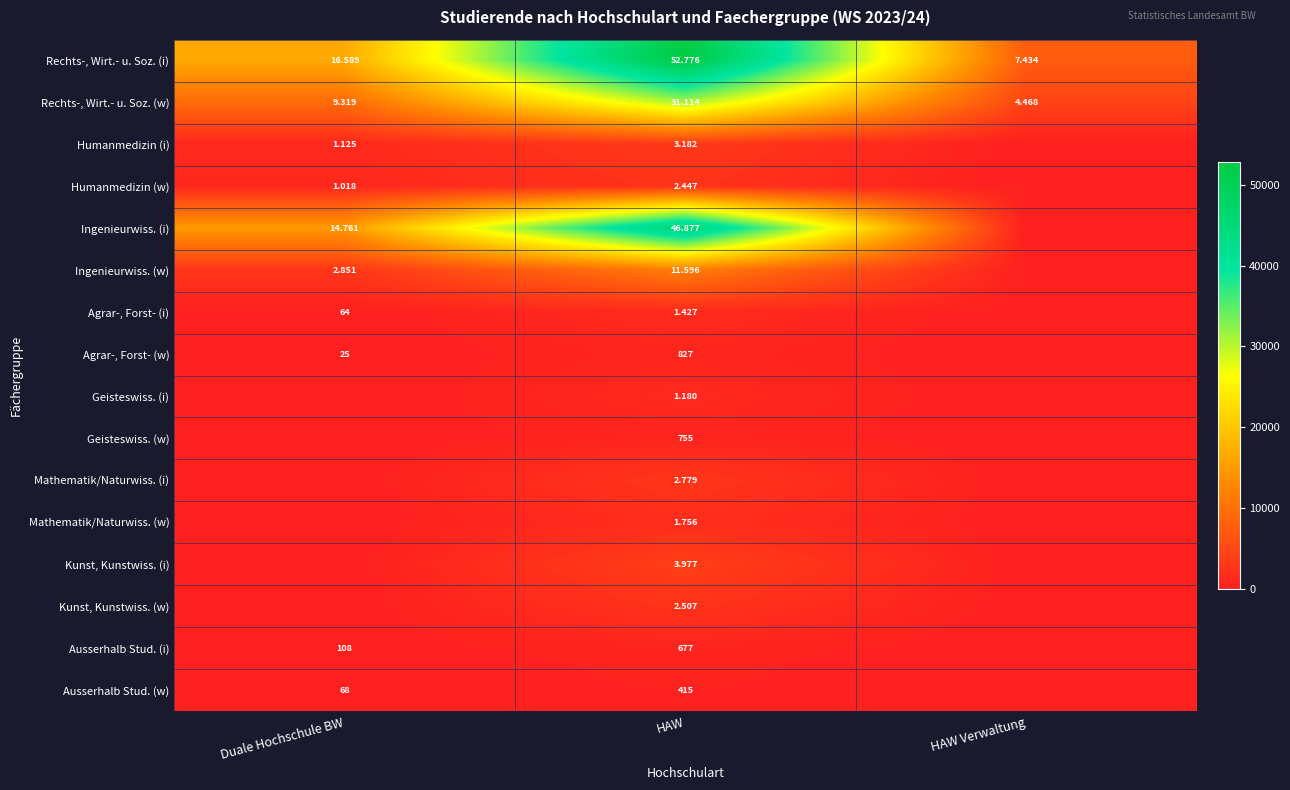

How many values in the Rechts-, Wirt.- u. Soz. (i) series exceed 16589?

1